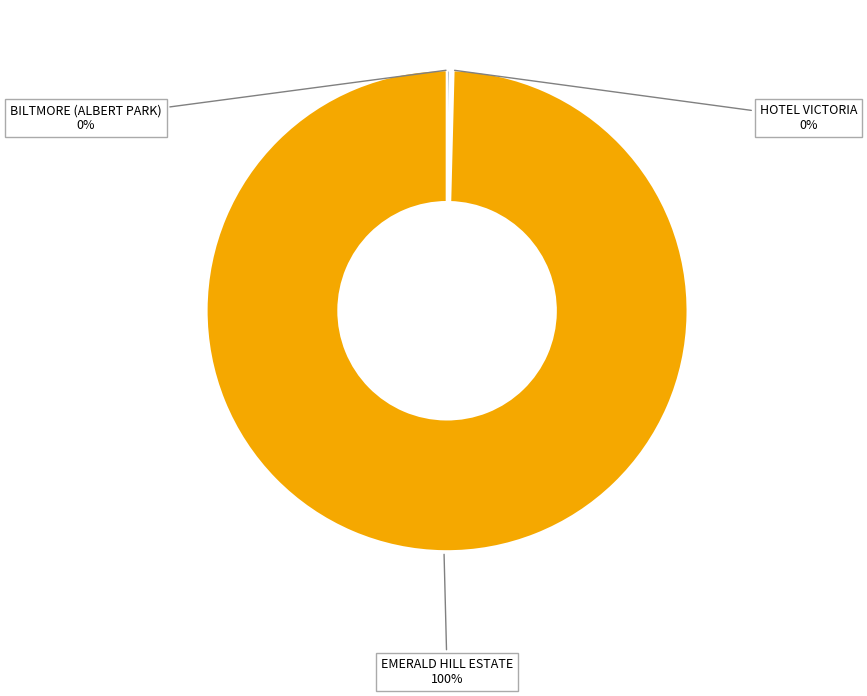

To the nearest percent, what is the average slice percentage?

33%